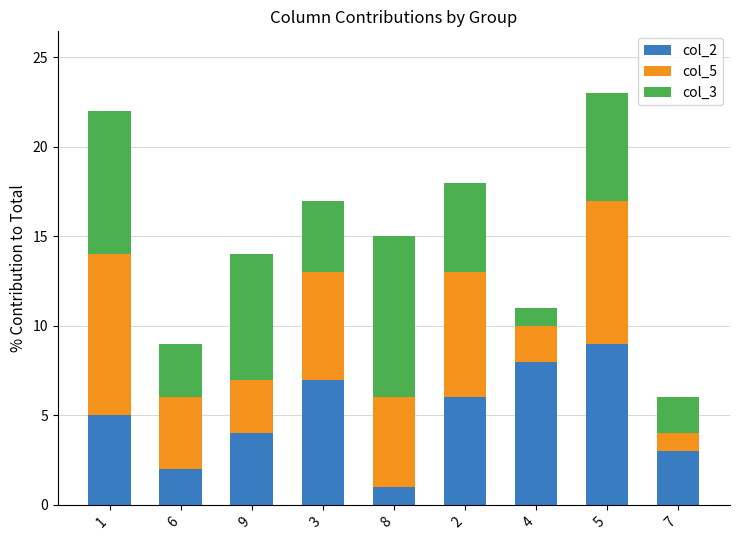

True or false: col_2 has a value of 2 at 6.

True